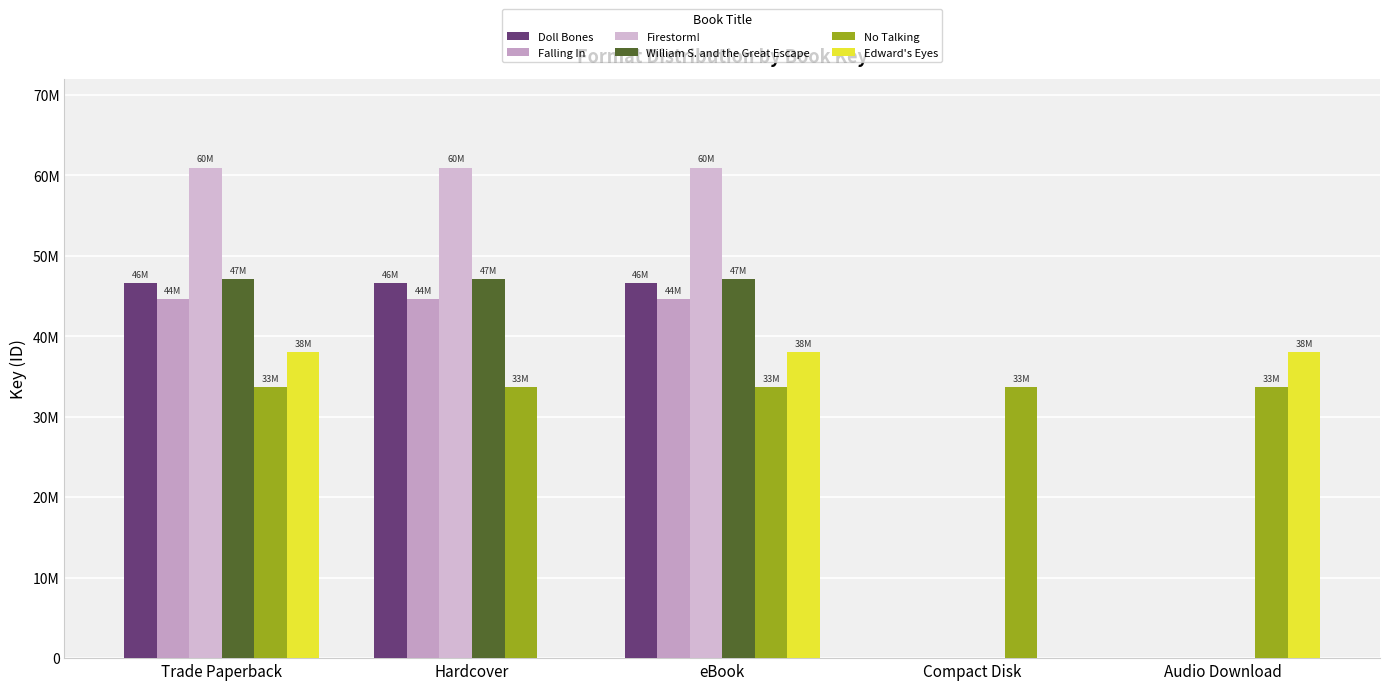

Which series has the largest total across all categories?

Firestorm!